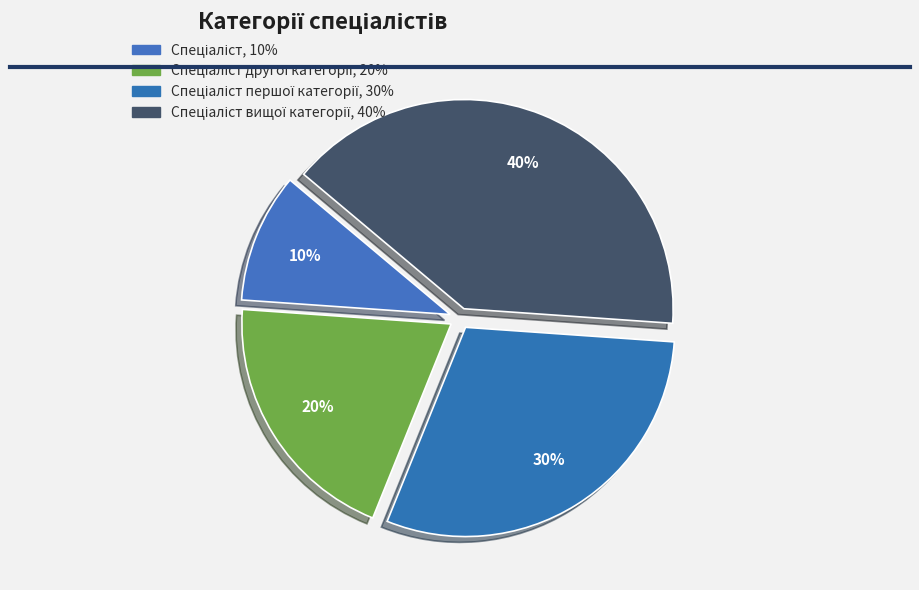

Which slice is the smallest?

Спеціаліст